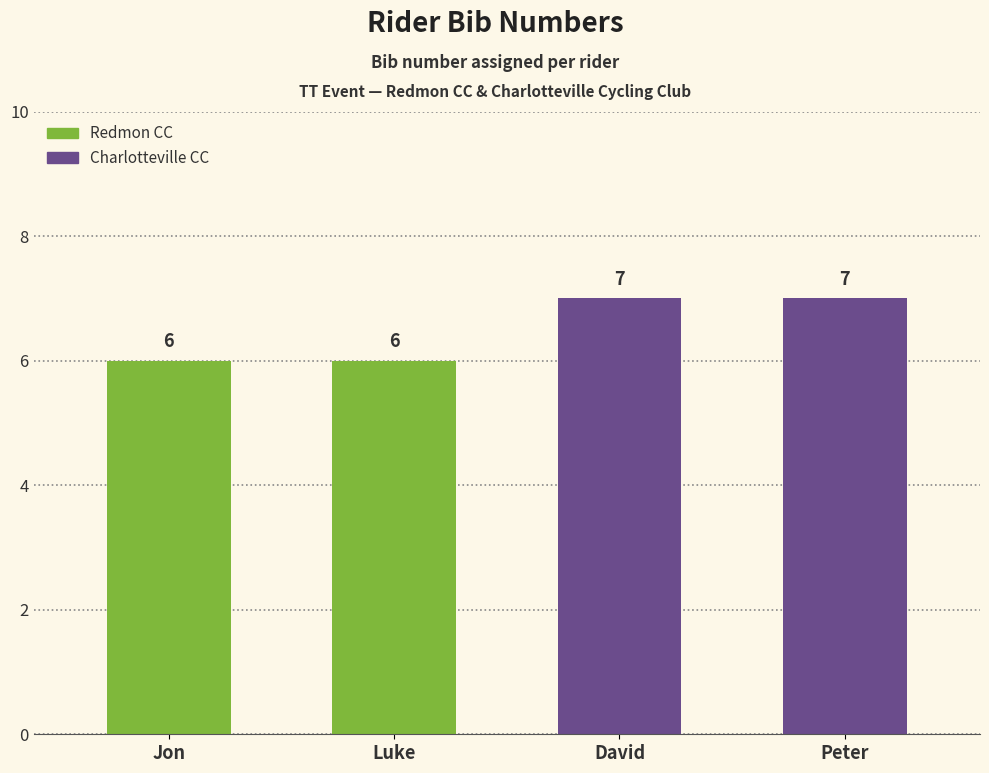

Reading left to right, list all the values displayed in this chart.

Jon=6	Luke=6	David=7	Peter=7